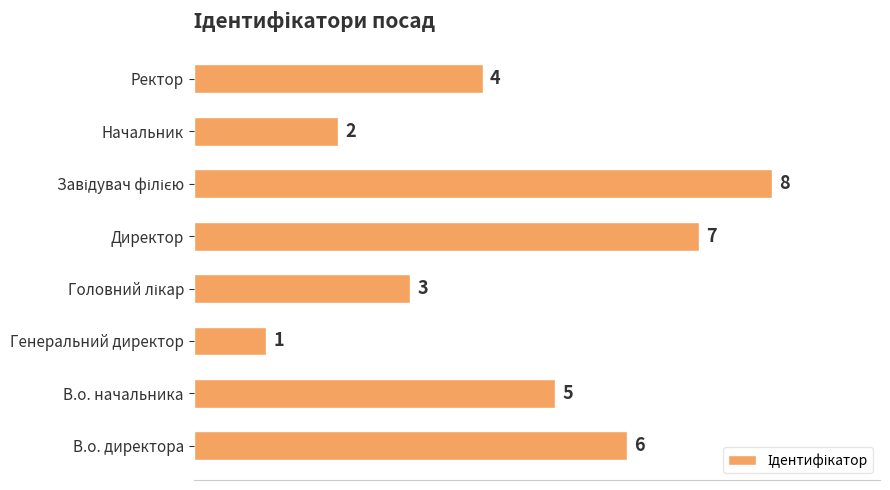

What is the difference between the maximum and minimum values?

7